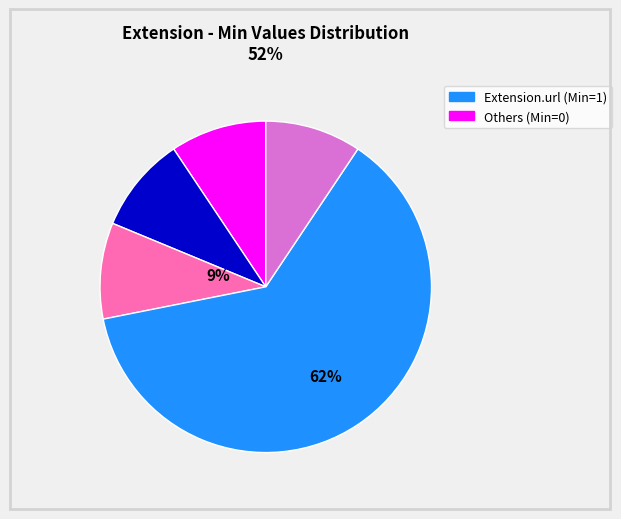

To the nearest percent, what is the average slice percentage?

20%